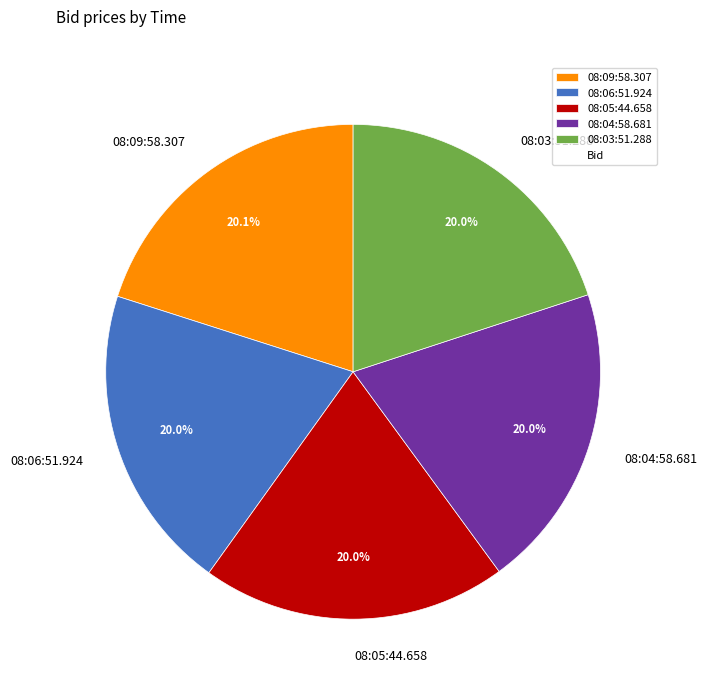

Is there a majority slice in this chart?

No